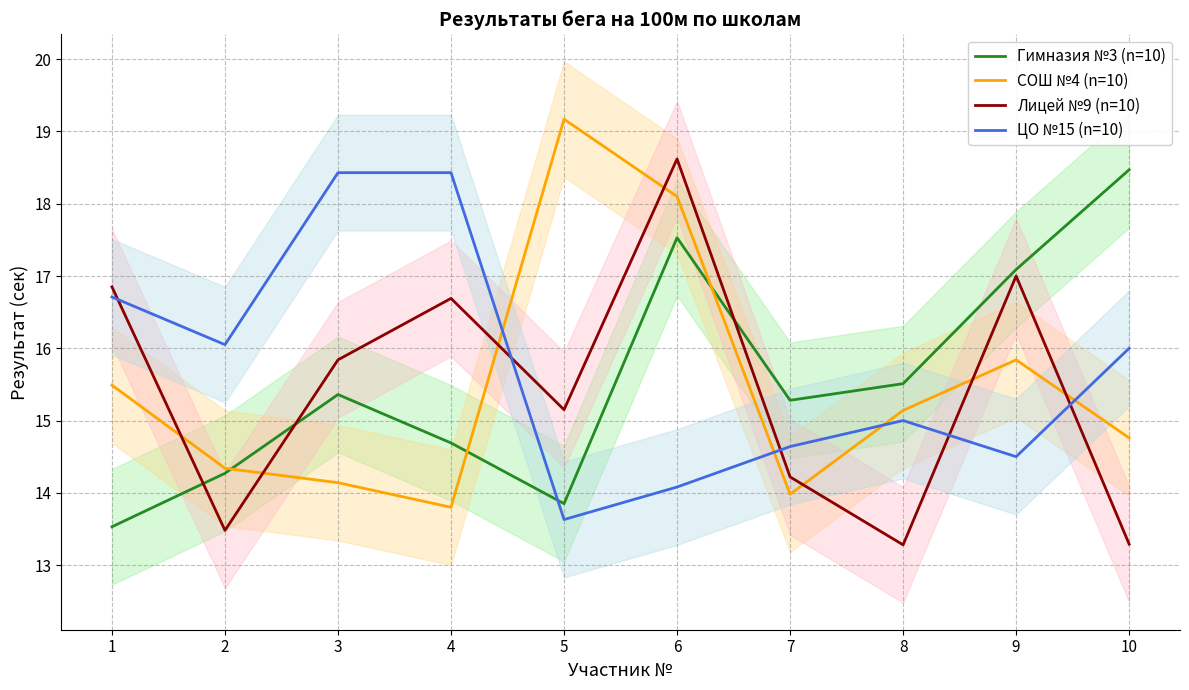

List the labels in order of СОШ №4 value, largest first.

5, 6, 9, 1, 8, 10, 2, 3, 7, 4